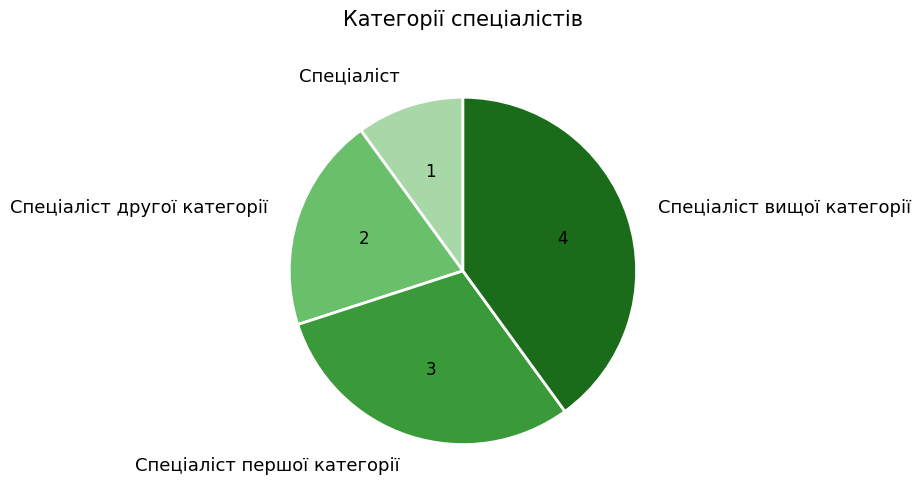

Do Спеціаліст першої категорії and Спеціаліст вищої категорії together represent more than half of the pie?

Yes